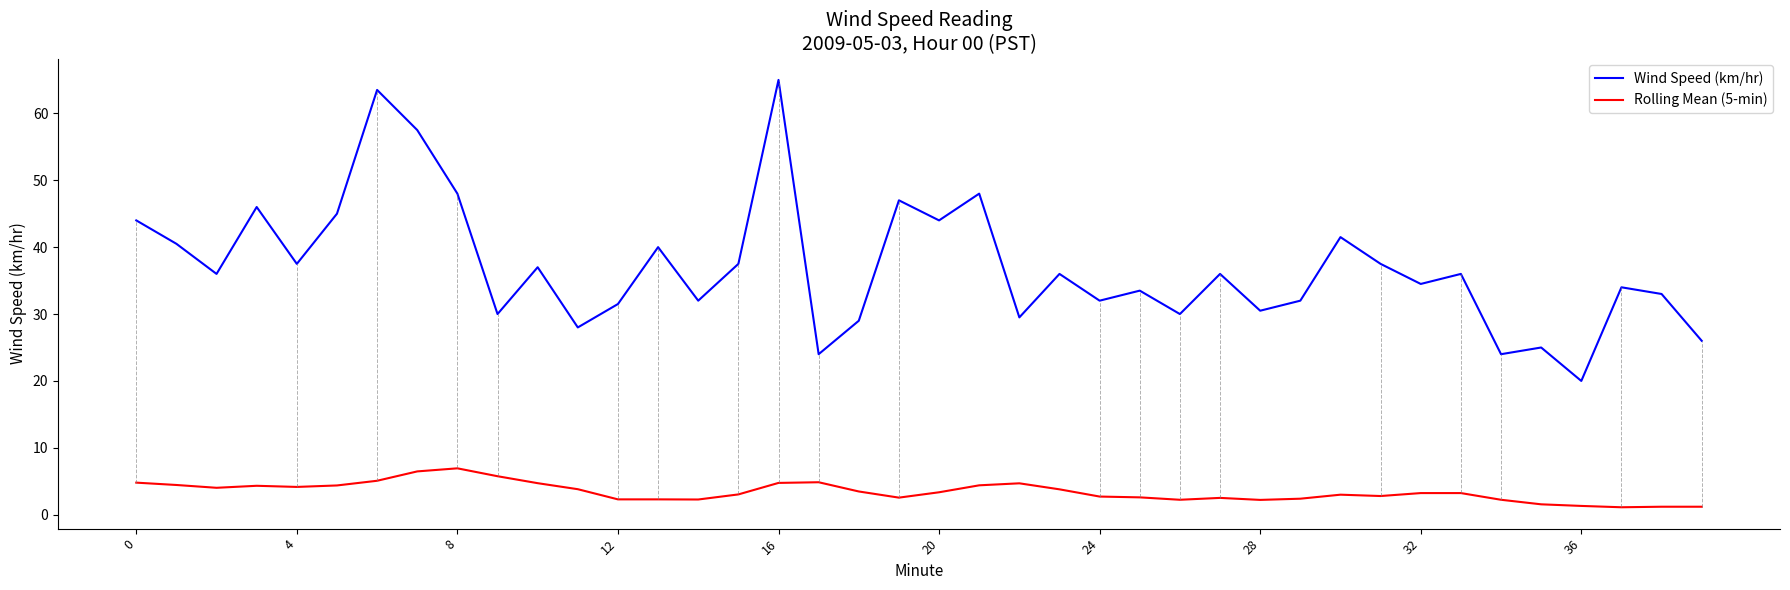

Rank the series by their average value, from highest to lowest.

Wind Speed (km/hr), Rolling Mean (5-min)